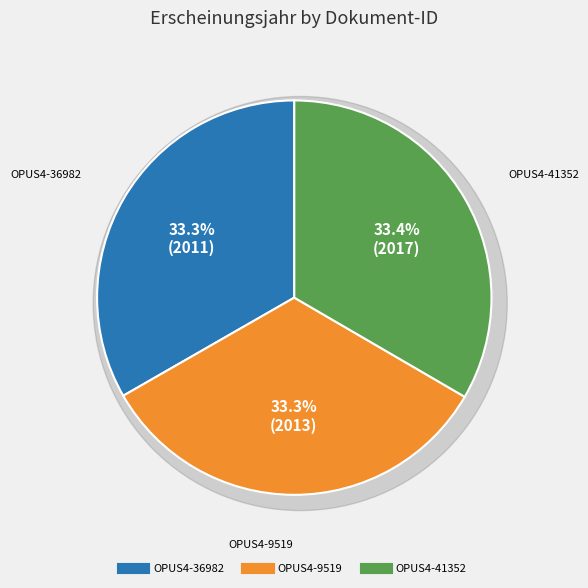

To the nearest percent, what is the combined percentage of OPUS4-9519 and OPUS4-41352?

67%